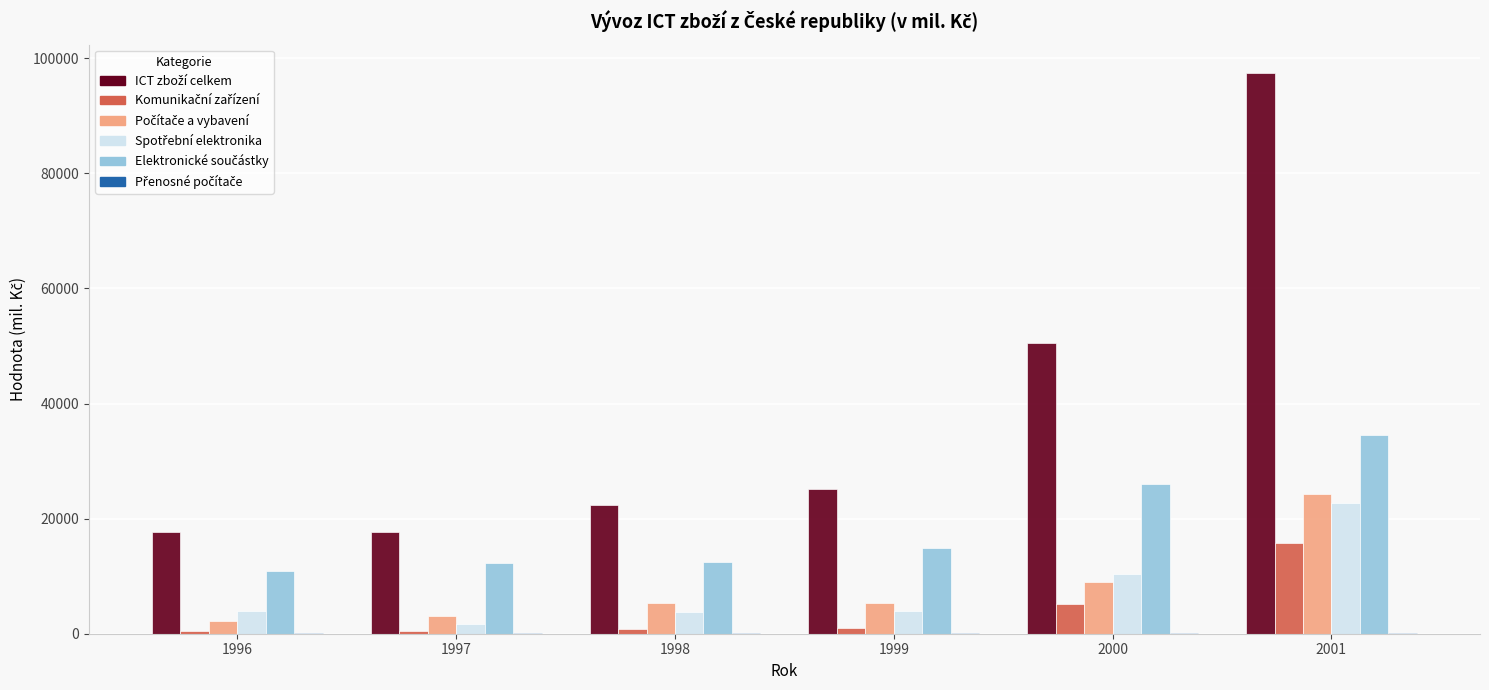

At which category is the sum across all series the highest?

2001